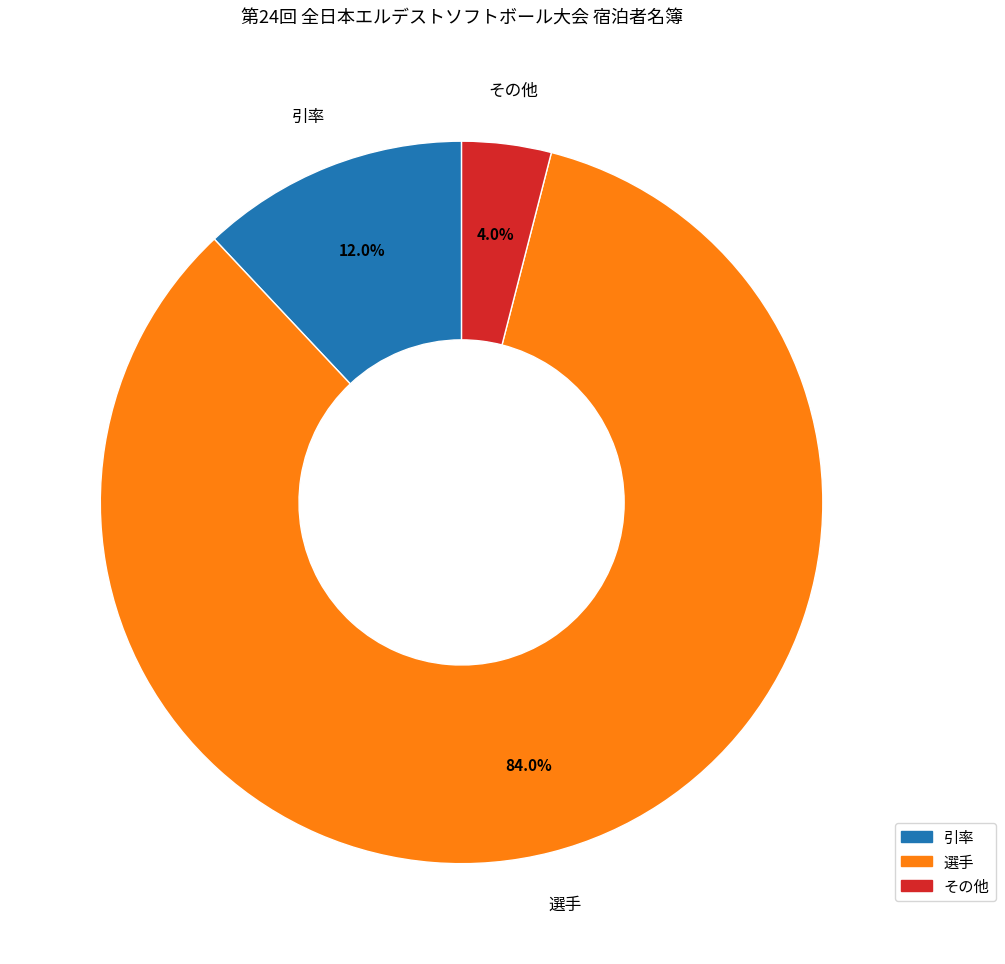

Between 引率 and 選手, which is larger?

選手